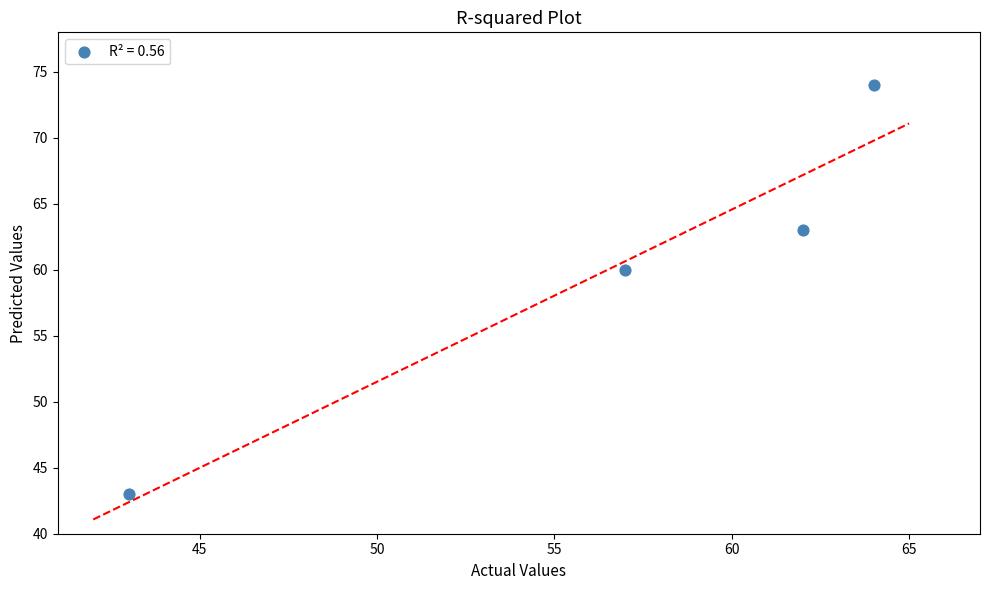

What is the average X value?

56